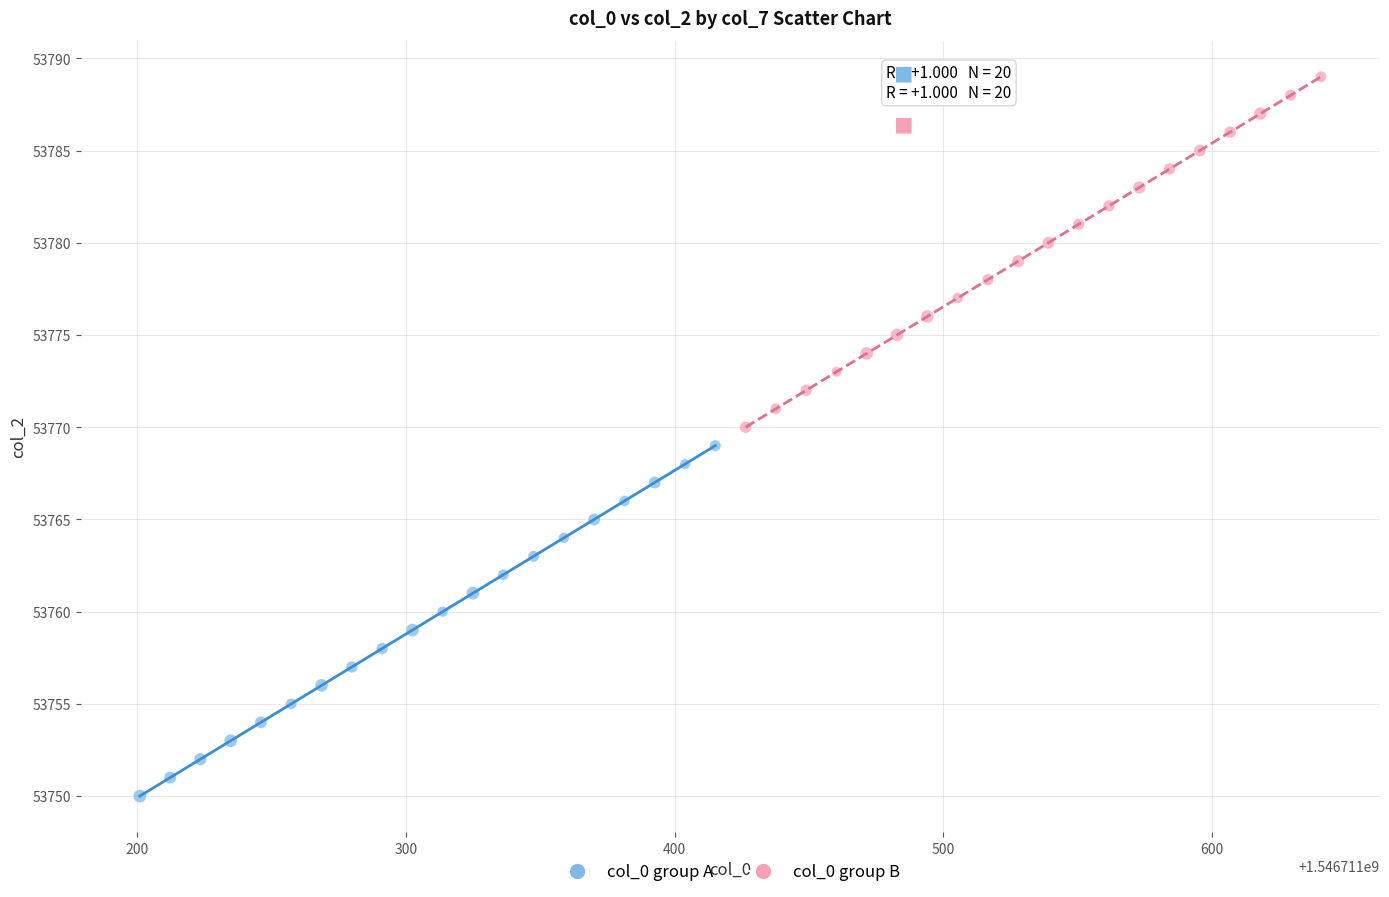

Which series reaches the minimum Y coordinate?

col_0 group A